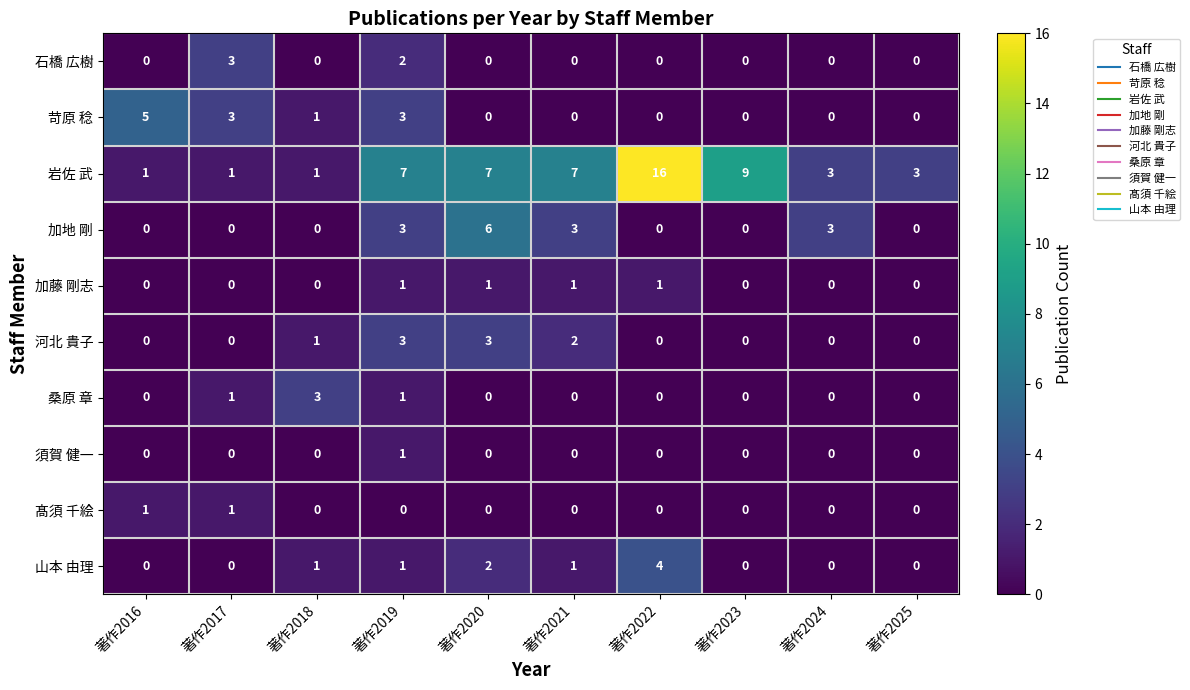

What is the difference between the highest and lowest values at 著作2019?

7